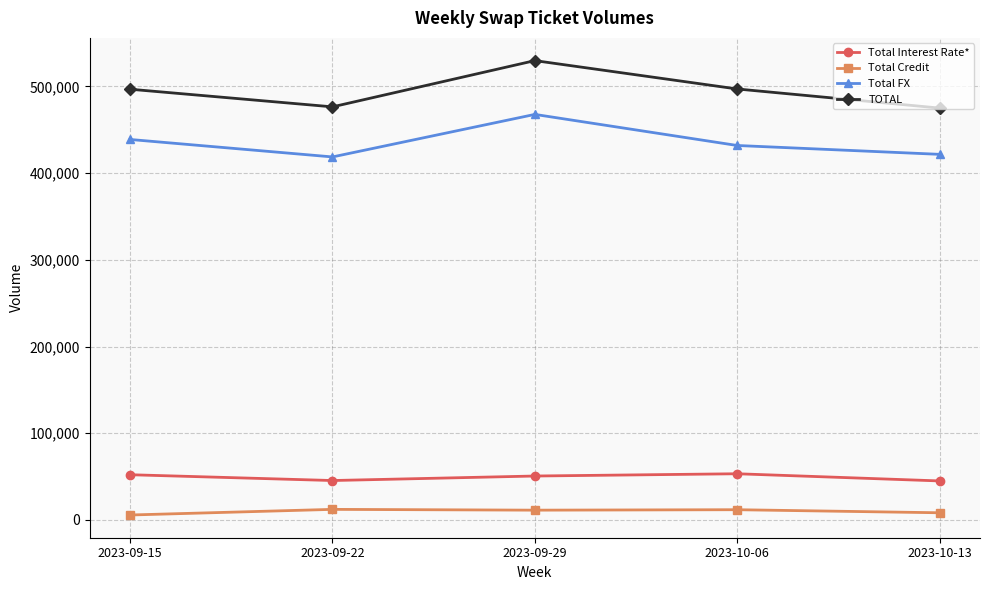

How many values in the TOTAL series are below 496725?

2